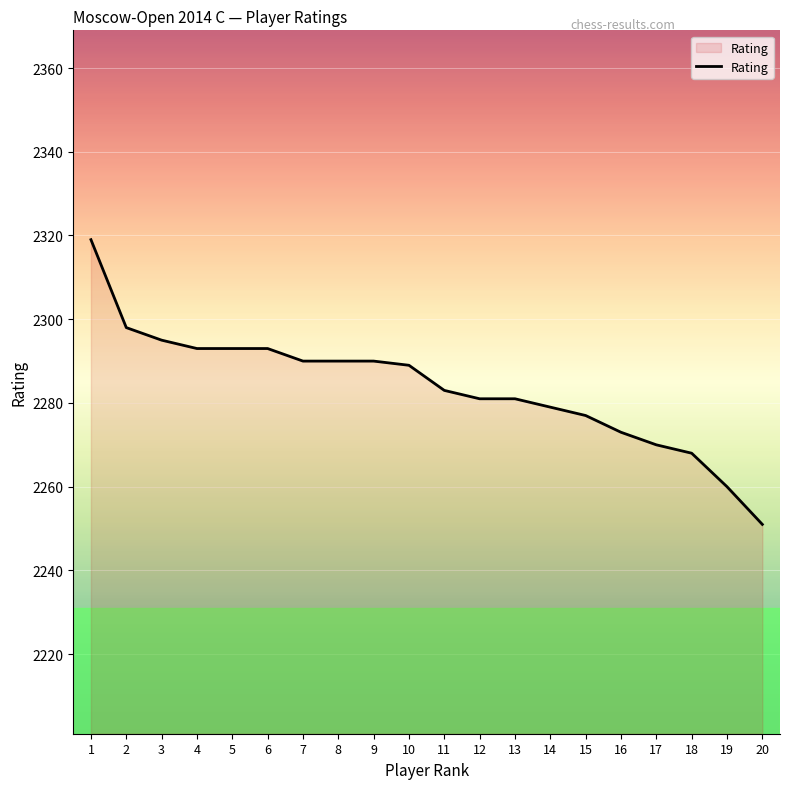

The value at 12 is 1098. True or false?

False